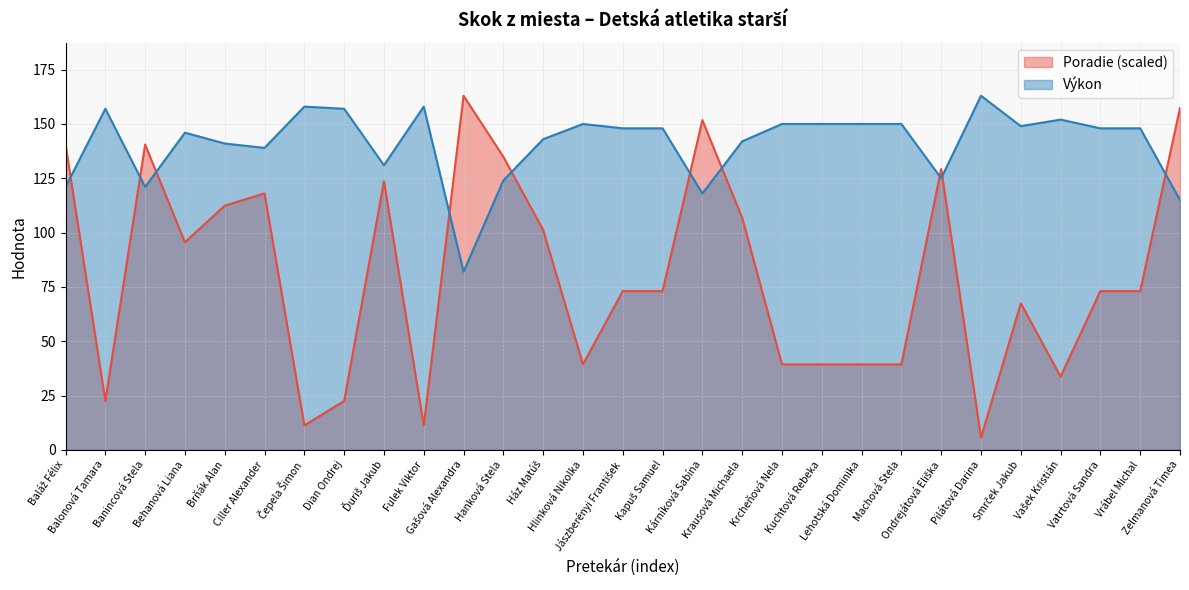

At how many categories does at least one series exceed 135?

26